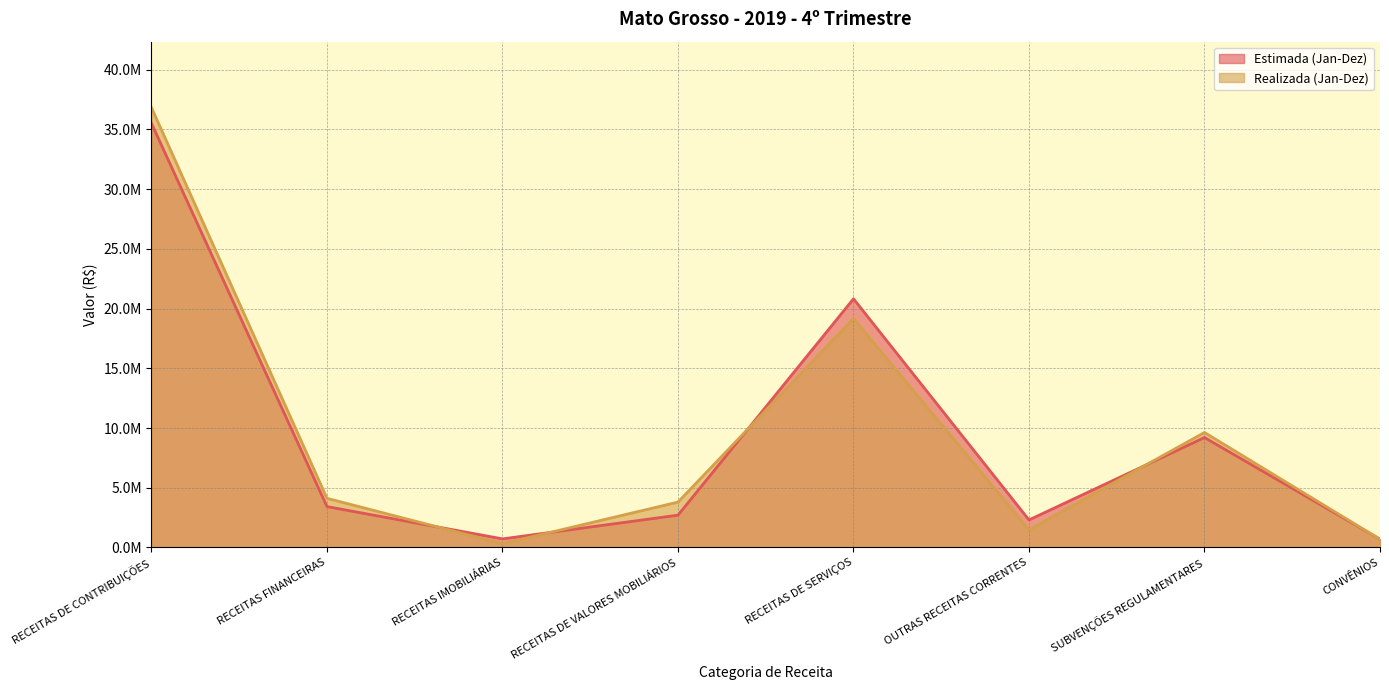

At which label does Estimada (Jan-Dez) first exceed 3421226?

RECEITAS DE CONTRIBUIÇÕES